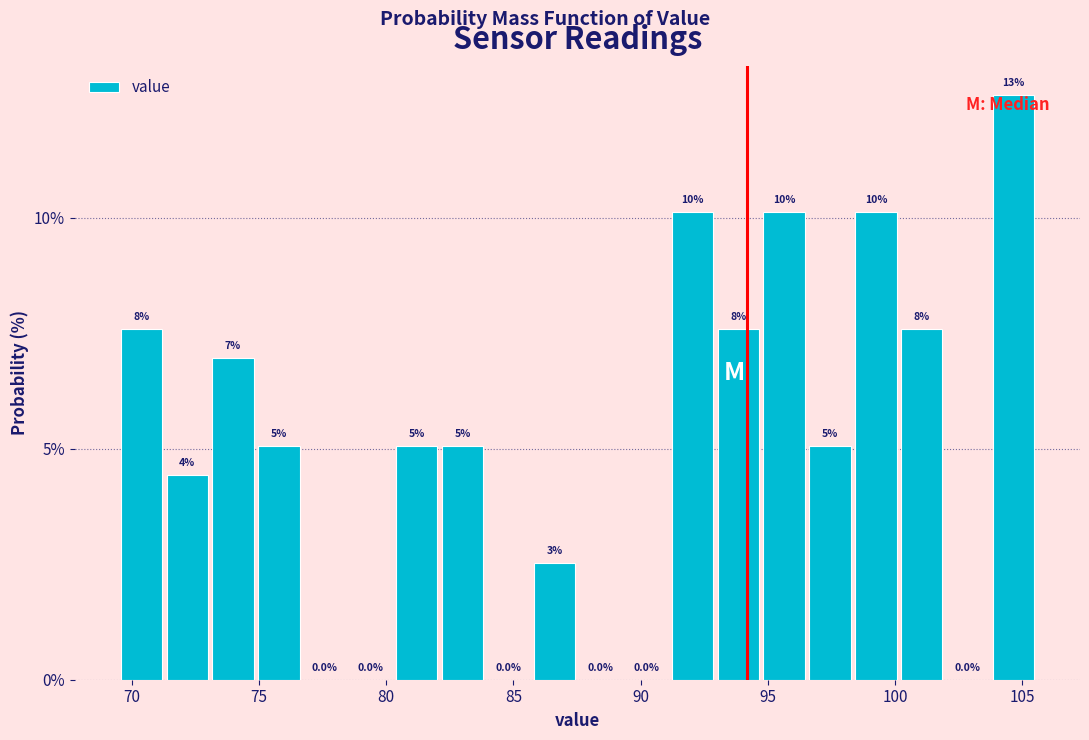

Read against the x-axis, roughly where is the centre of the tallest bar?

104.5